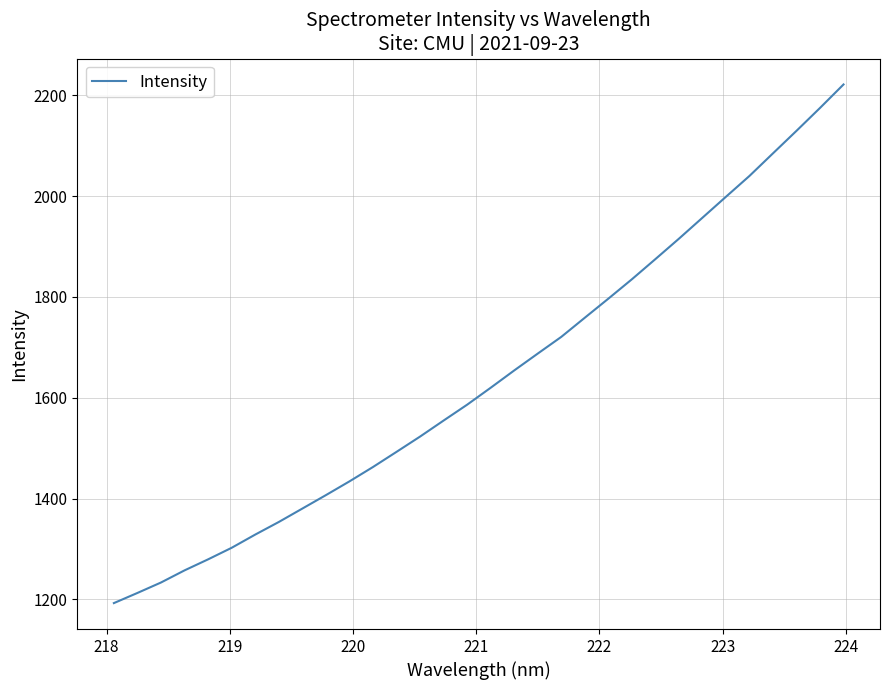

What is the difference between the maximum and minimum values?

1028.5